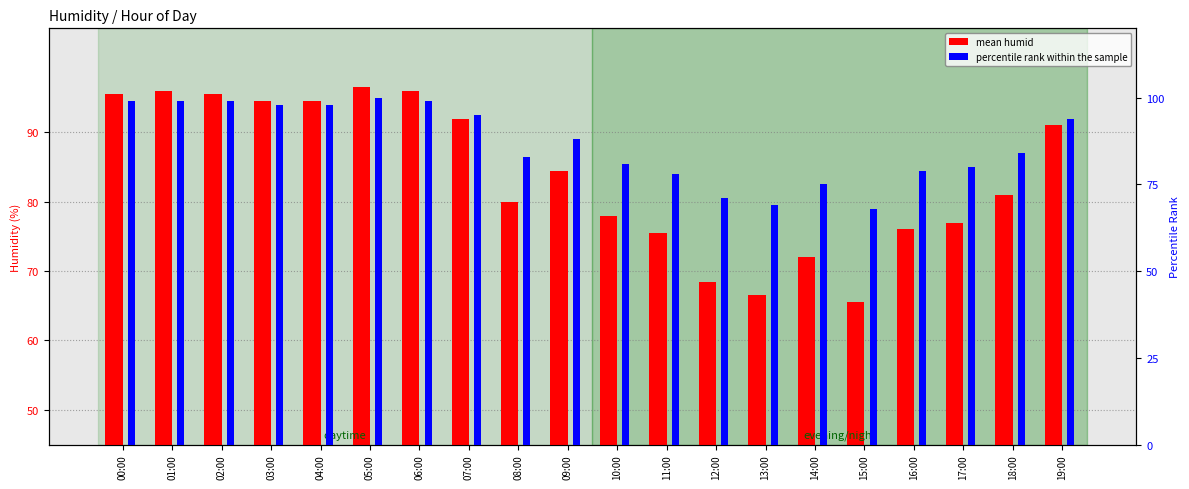

What is the total value across all series at 16:00?

155.0